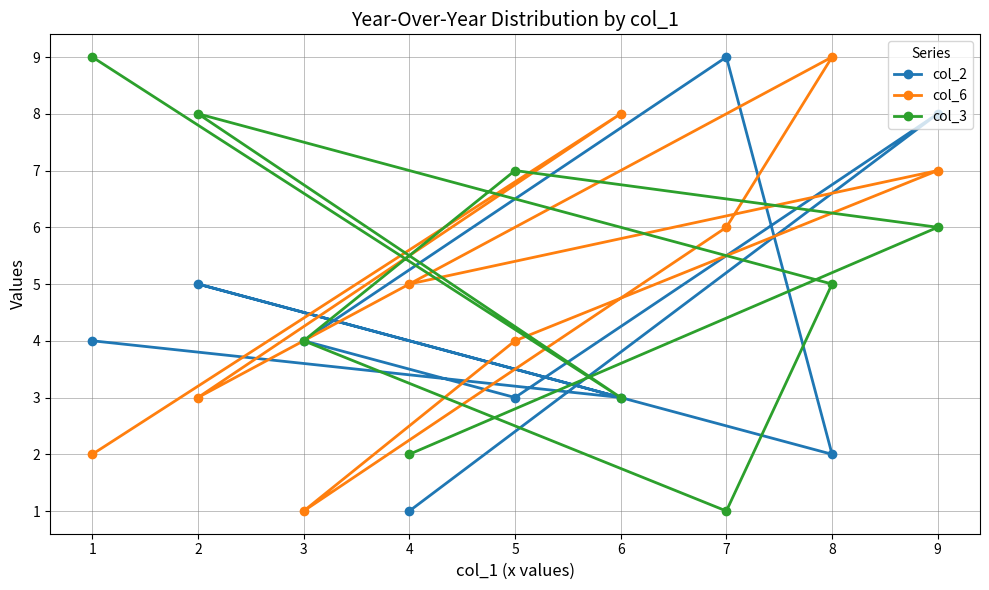

The col_2 series shows 3 at 6. True or false?

True